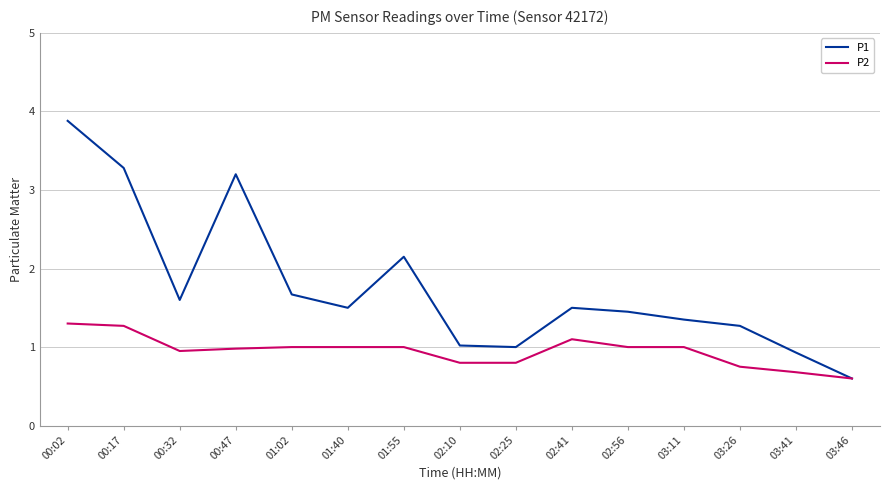

What position from the right is 02:41?

6